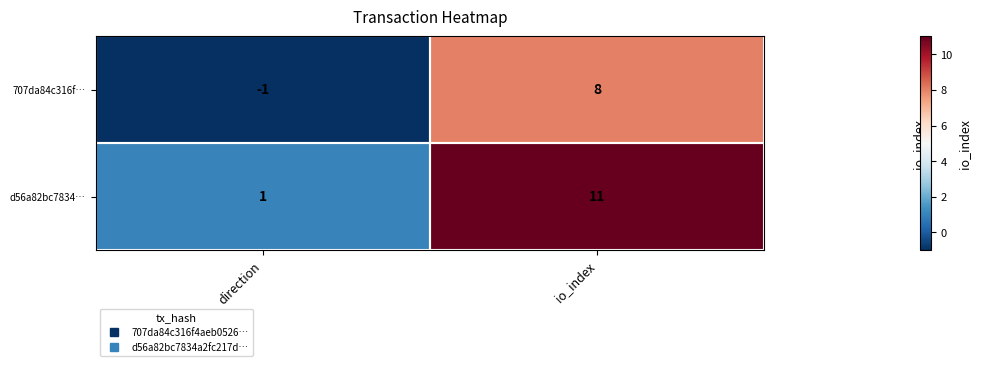

How many series are shown in this chart?

2